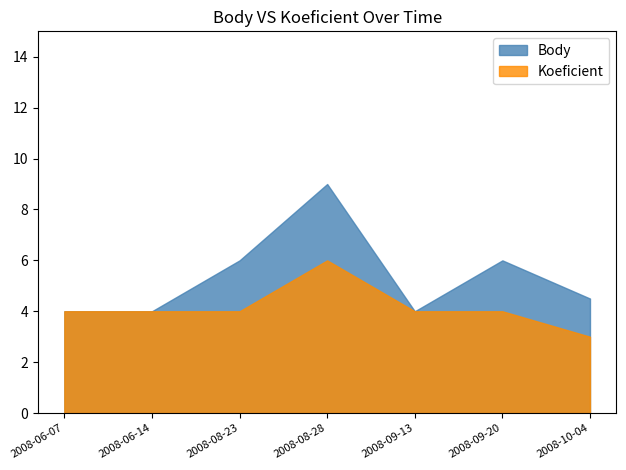

At which category is the sum across all series the highest?

2008-08-28